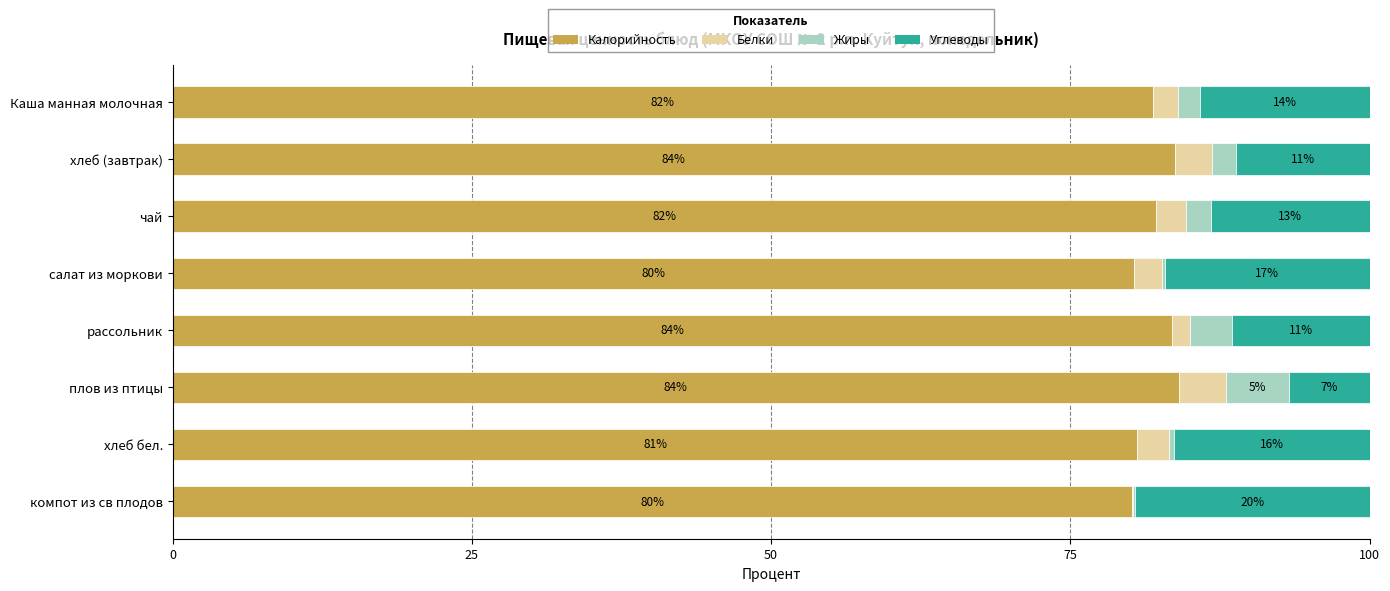

What is the total value across all series at хлеб (завтрак)?

100.0